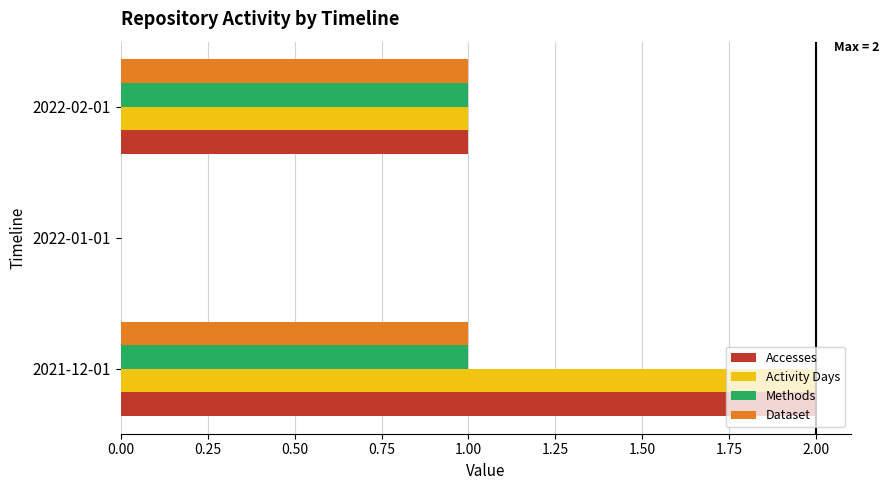

Is it true that Activity Days equals 0 at 2021-12-01?

False